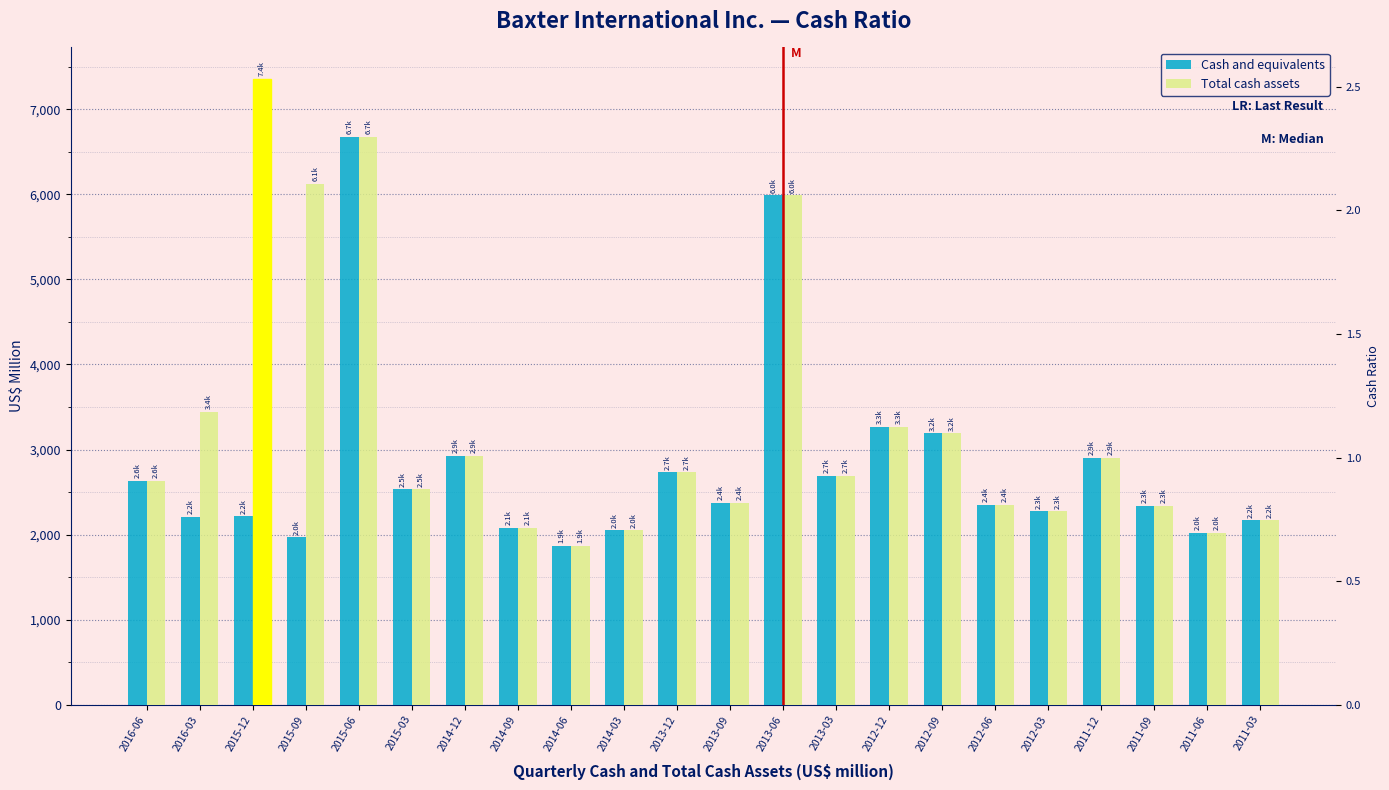

What is the difference between the second highest and minimum values in the Cash and equivalents series?

4123.0